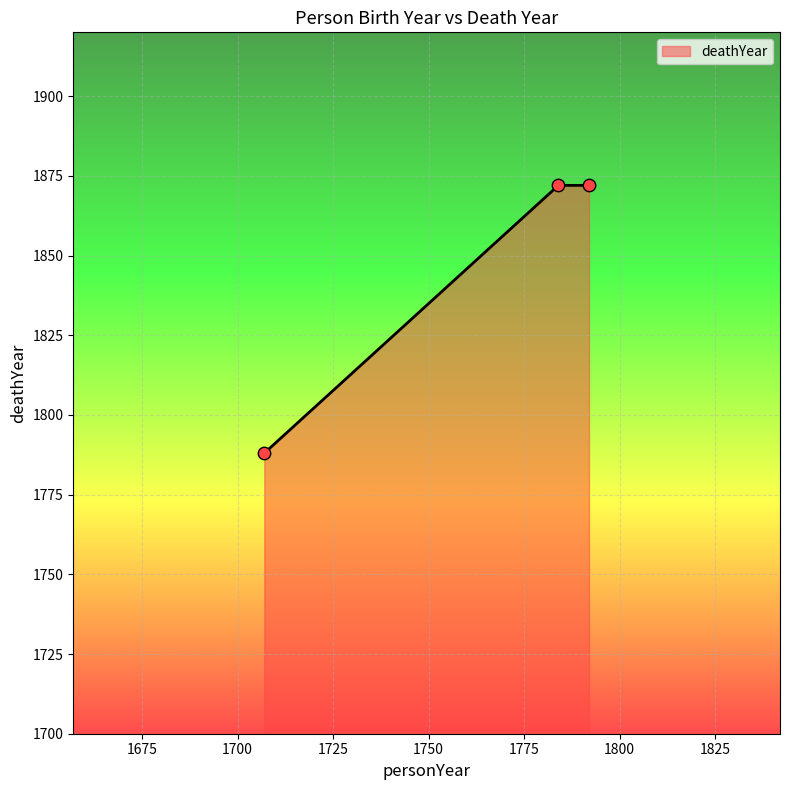

What is the sum of all values?

5532